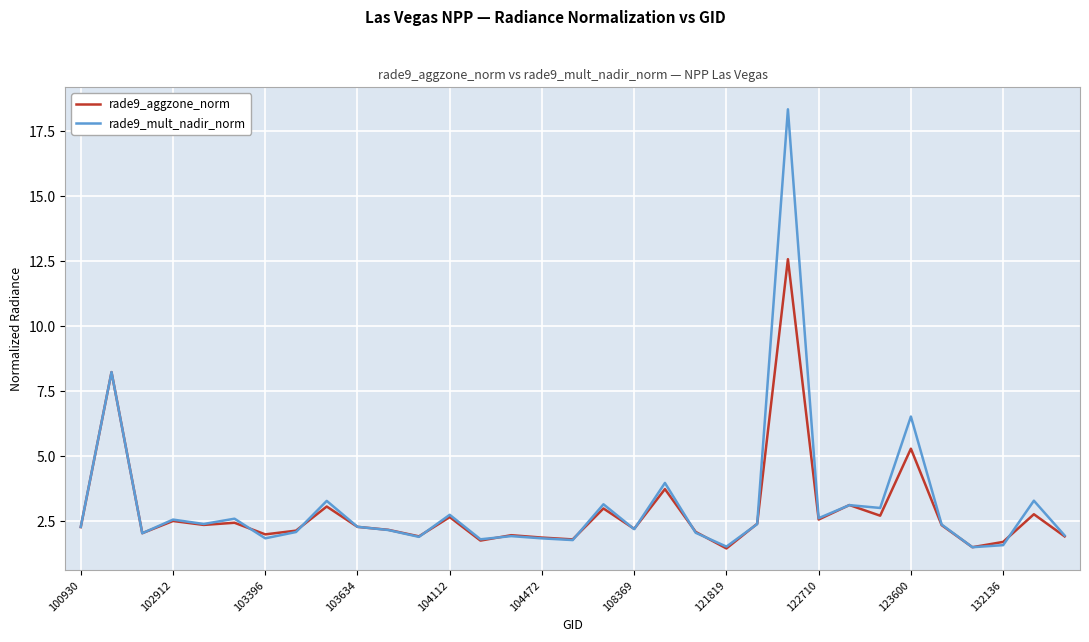

List the series in order of their peak value, highest first.

rade9_mult_nadir_norm, rade9_aggzone_norm